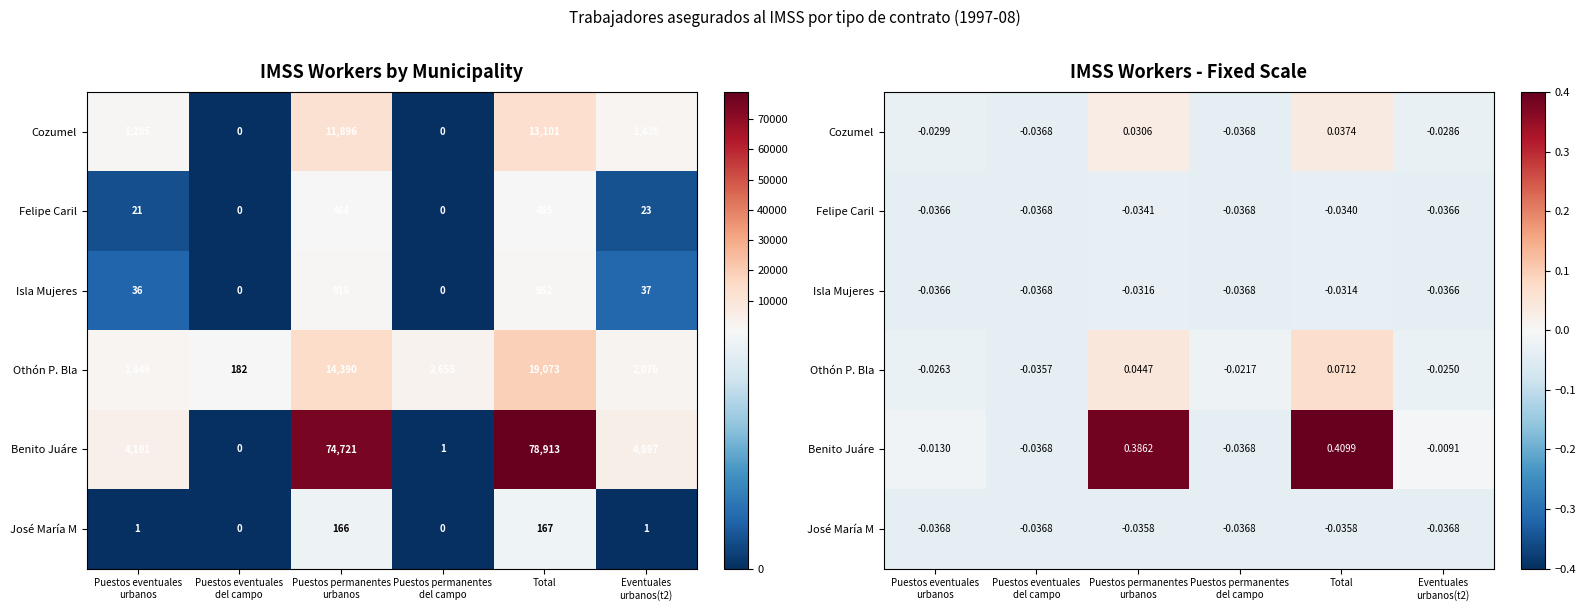

How many positive values does the Benito Juáre series have?

2